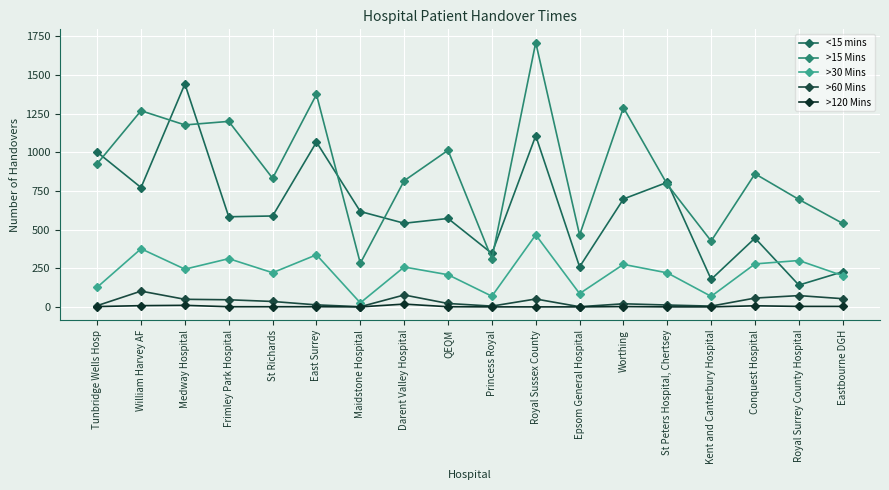

Is the value of <15 mins at Worthing greater than the value of >60 Mins at Maidstone Hospital?

Yes